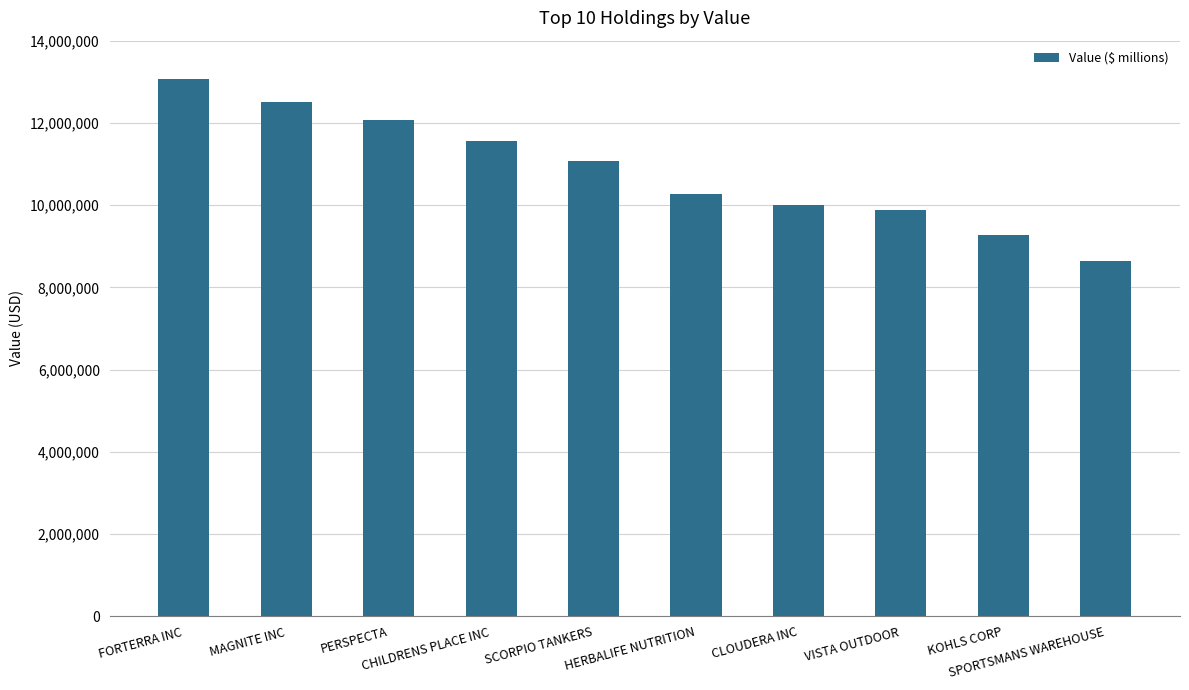

How many series are shown in this chart?

1